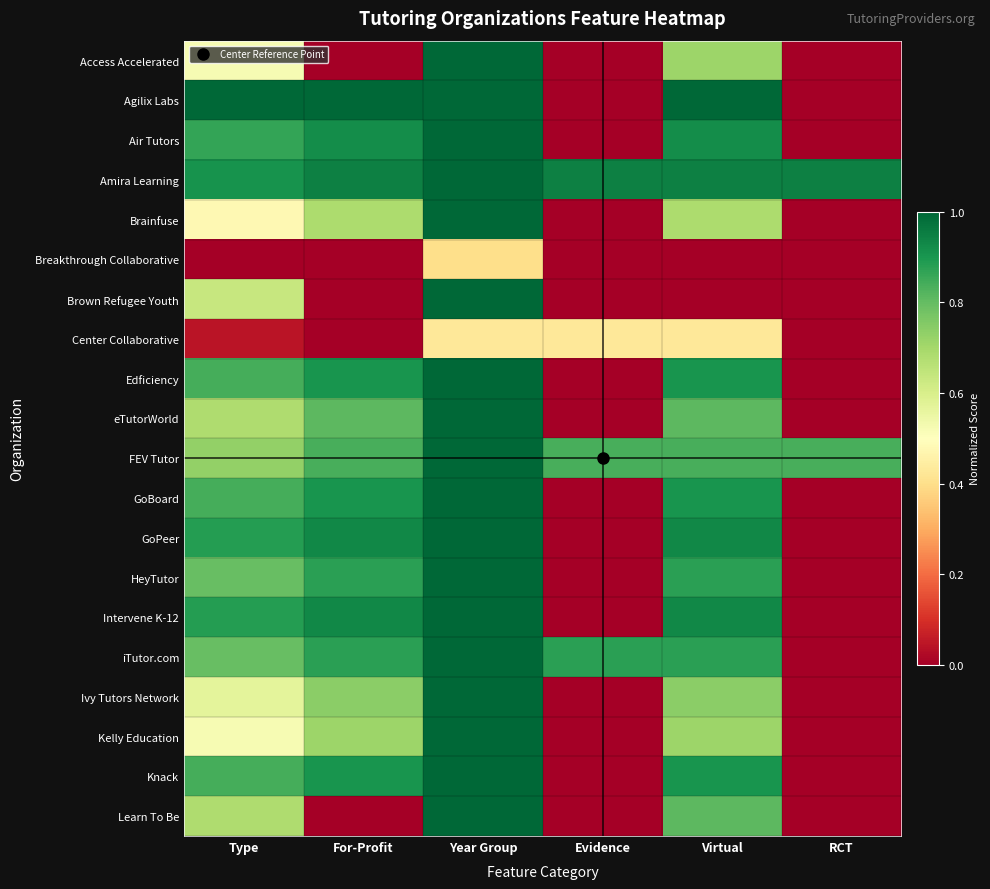

Count the number of categories in the chart.

6